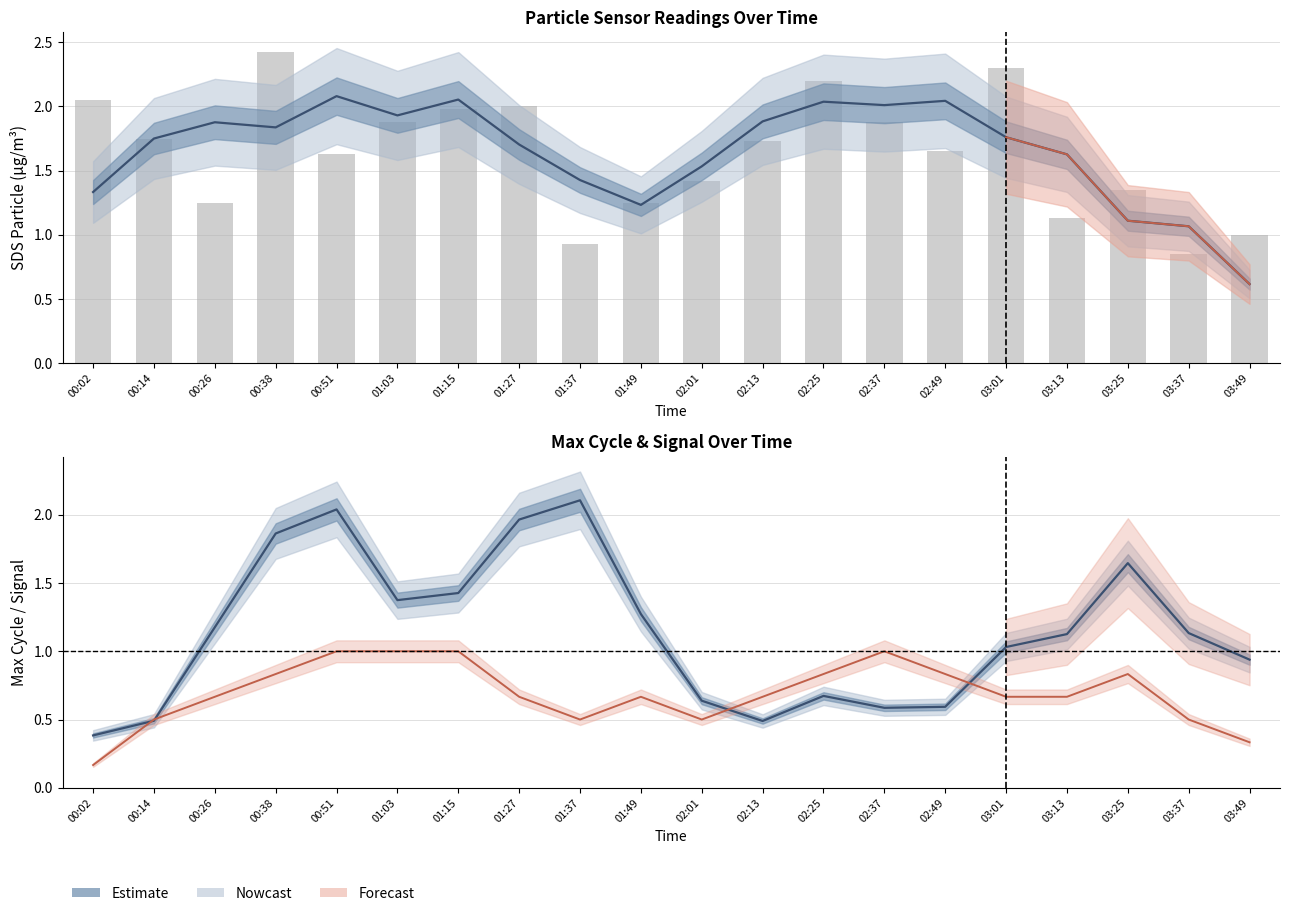

Is it true that SDS_P1 (estimate) equals 1.9 at 01:03?

True